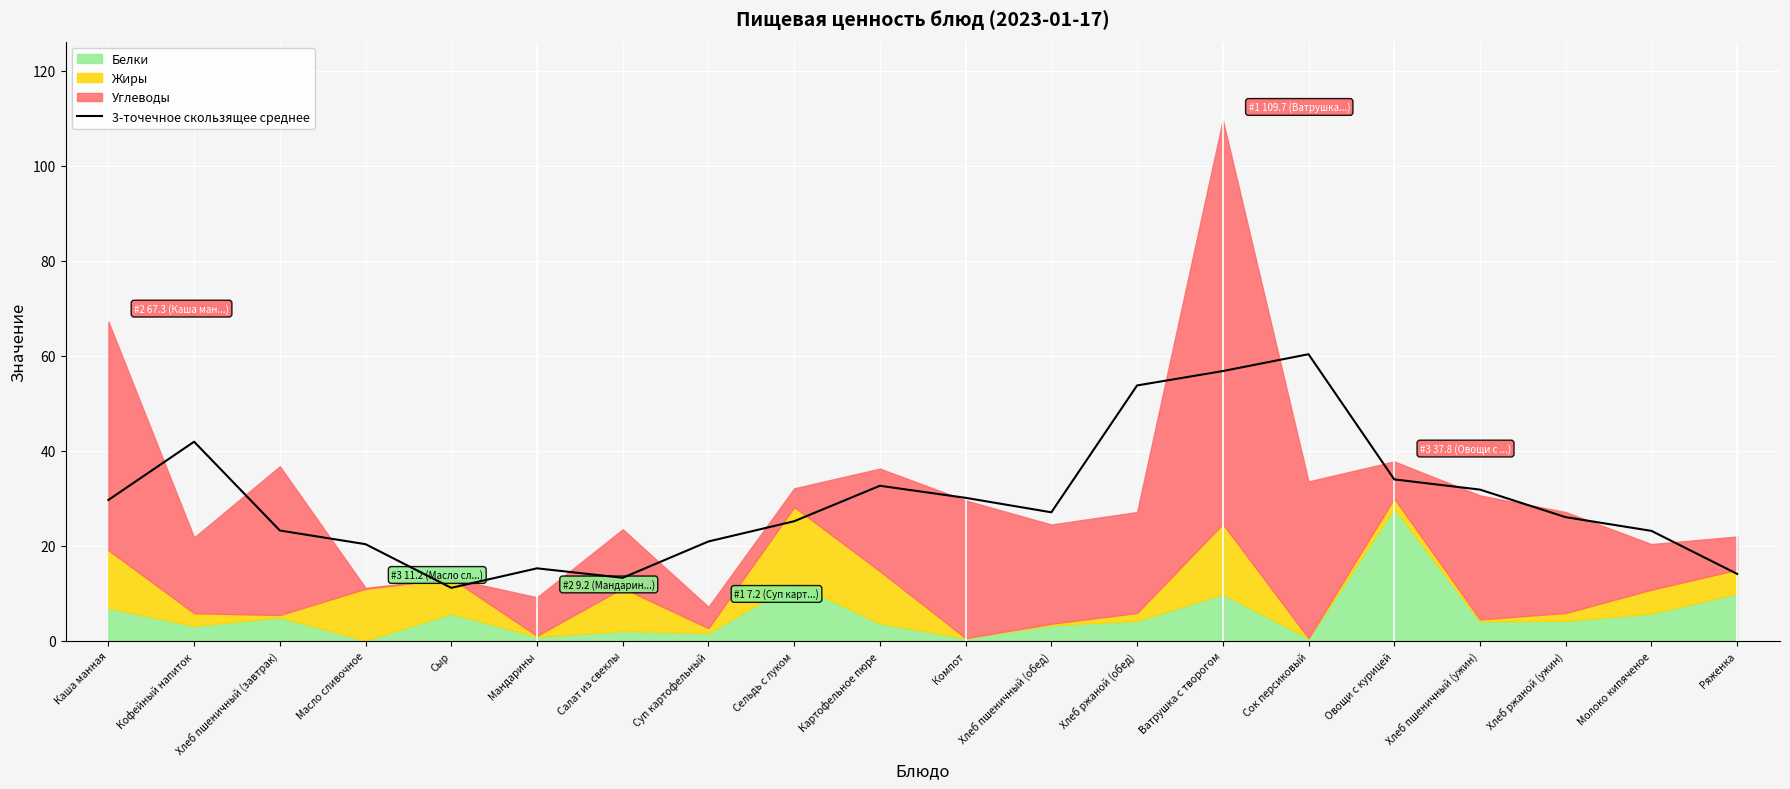

Reading left to right, what are all the values shown in this chart?

29.7	41.9	23.3	20.4	11.2	15.3	13.3	21.0	25.2	32.7	30.1	27.1	53.8	56.8	60.4	34.0	31.9	26.1	23.2	14.1